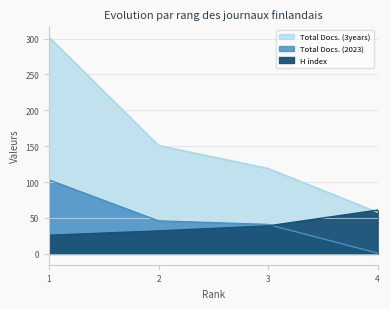

What is the sum of the Total Docs. (2023) values at 2 and 4?

47